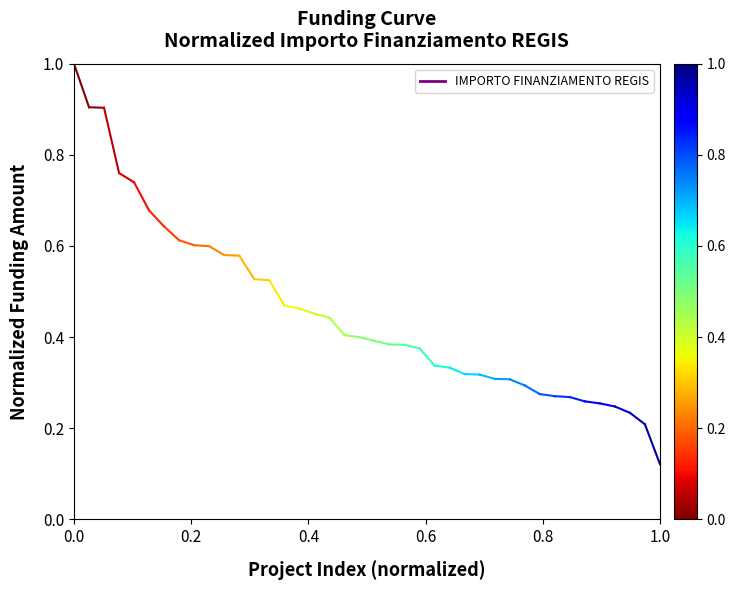

What is the greatest value displayed?

1.0